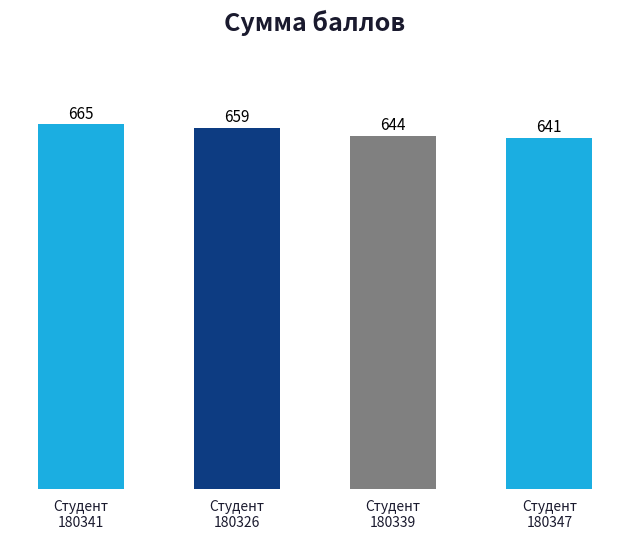

What is the difference between the maximum and second lowest values?

21